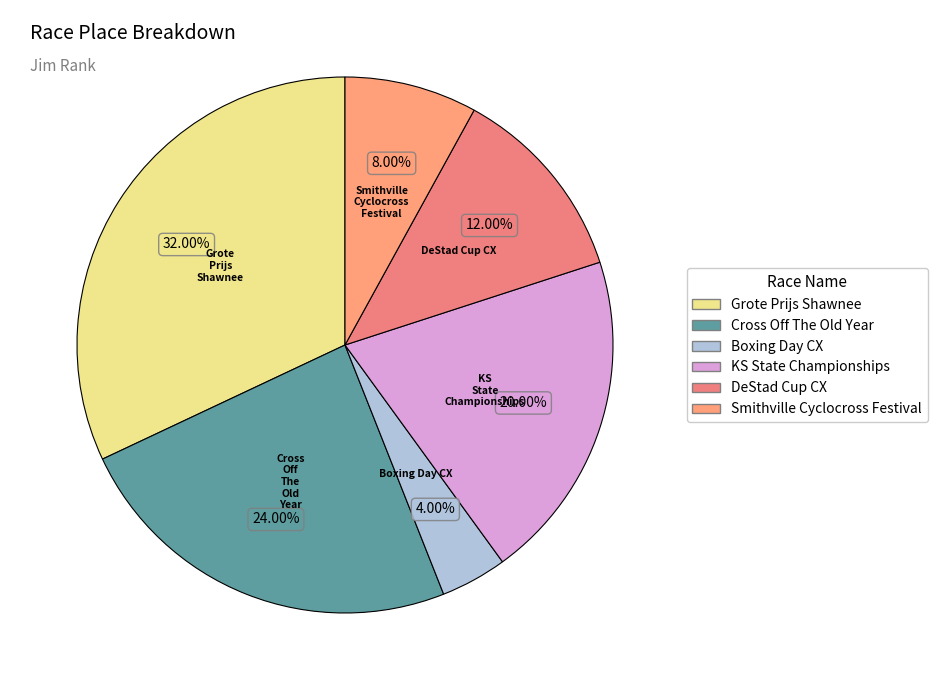

What is the smallest slice in the pie chart?

Boxing Day CX